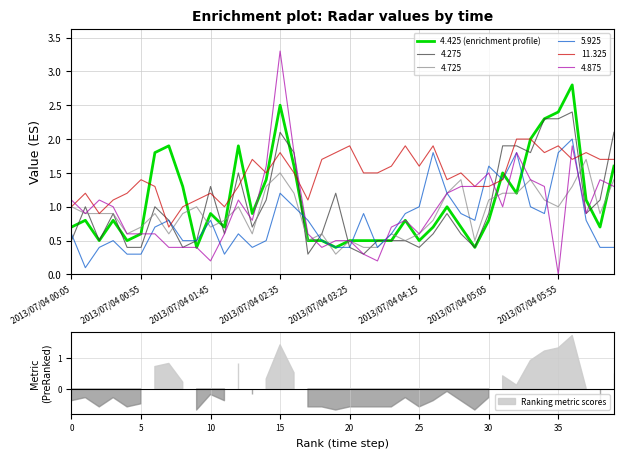

What is the average value?

1.1